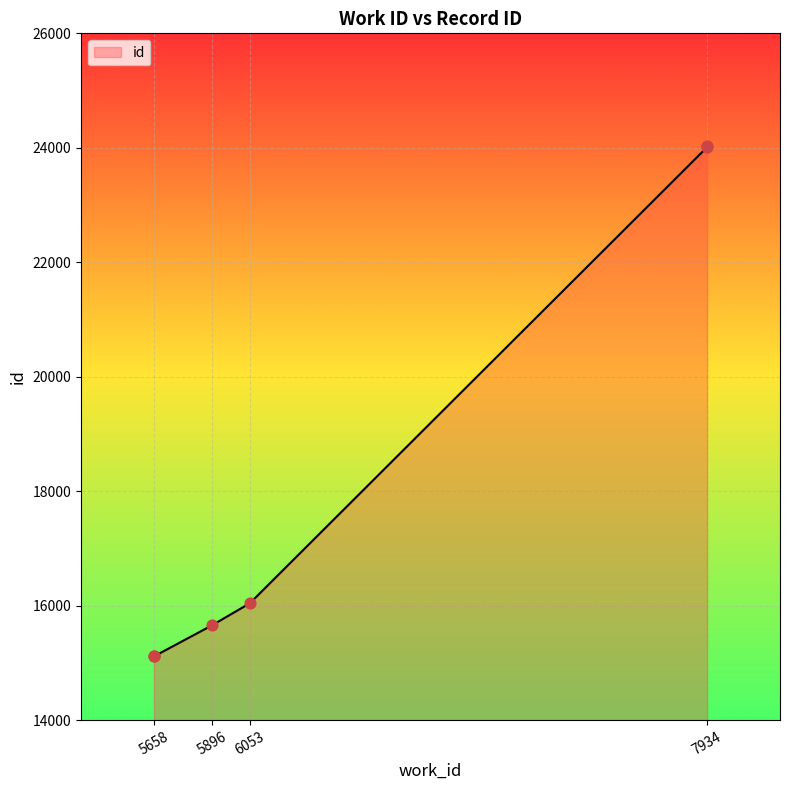

Which has a higher value, 5658 or 5658?

5658